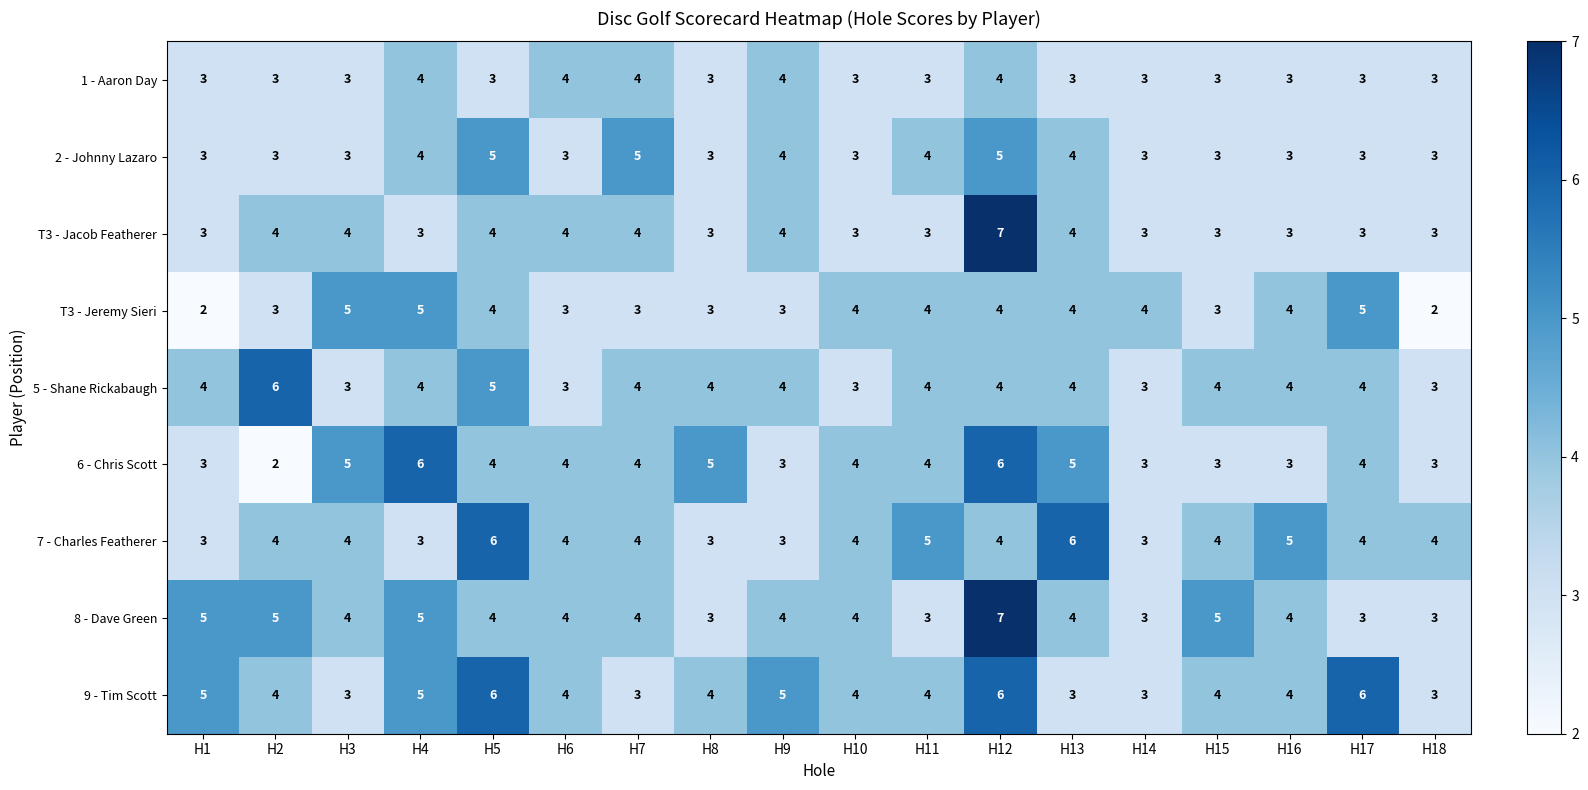

At which category is the sum across all series the highest?

H12